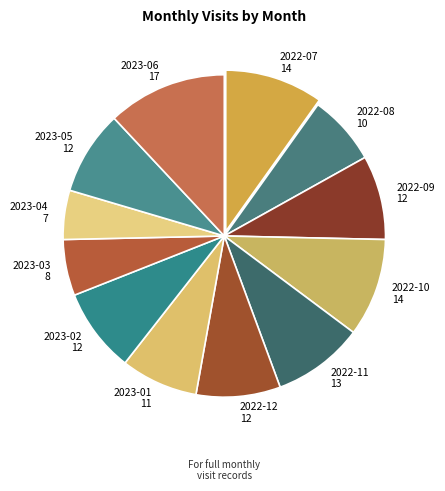

True or false: 2022-11 accounts for 9% of the total.

True